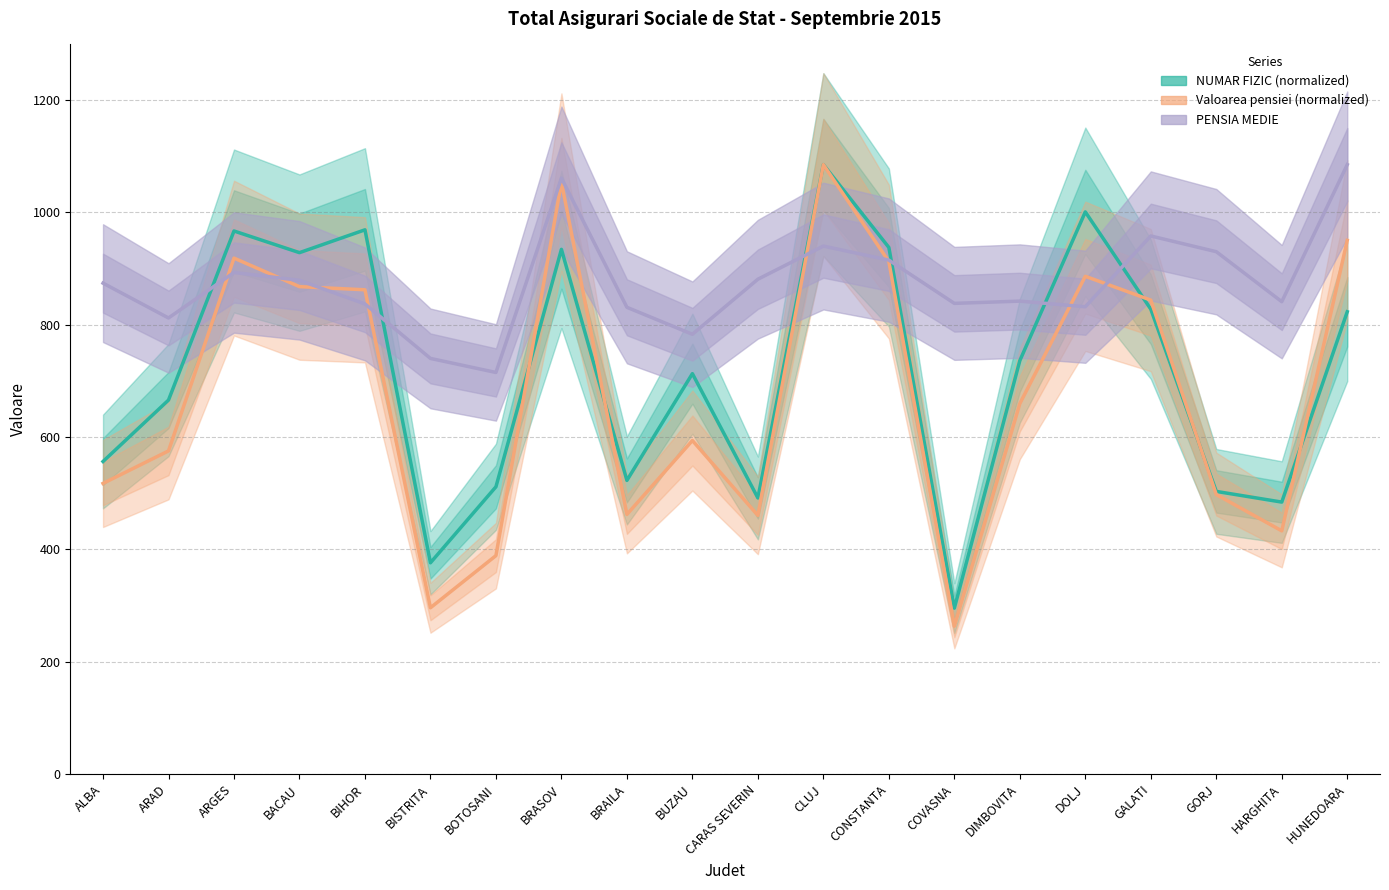

How many intersections are there between Valoarea pensiei (normalized) and PENSIA MEDIE?

8